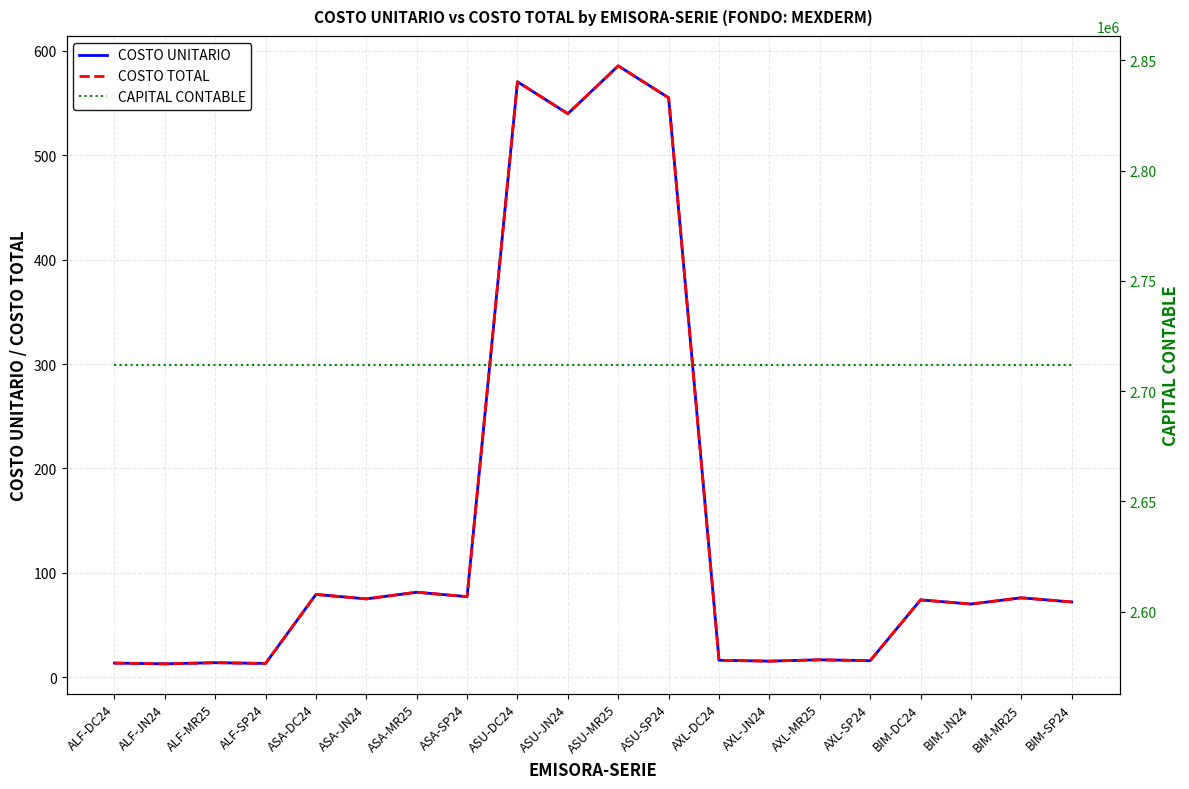

What position from the left is AXL-SP24?

16